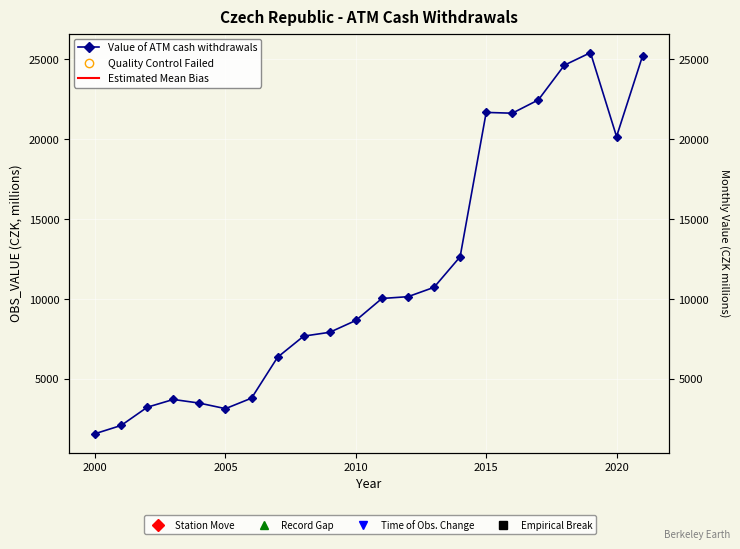

True or false: the data shows 2827.2 at 2000.

False